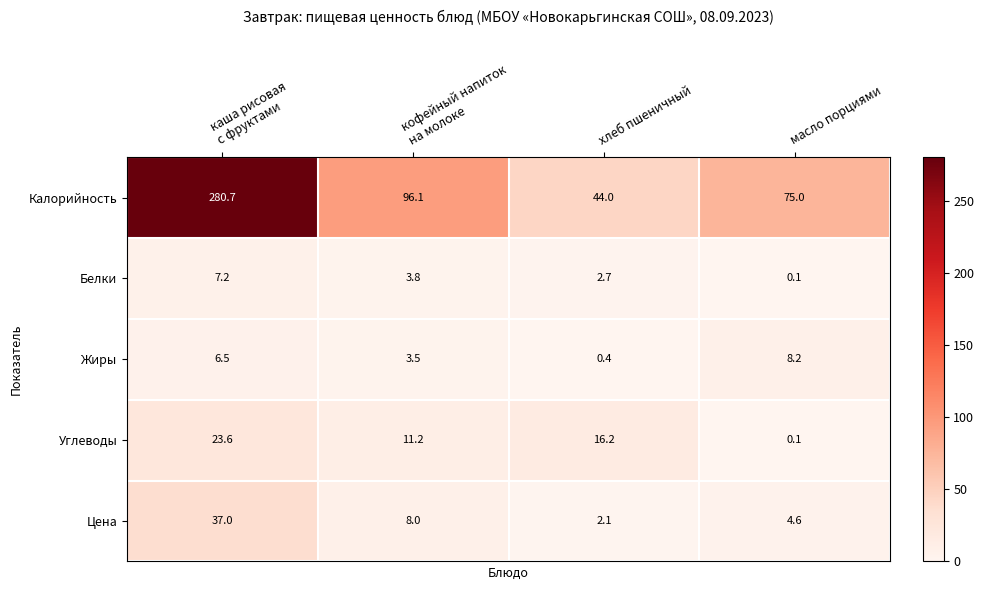

What is the sum of all Цена values?

51.7